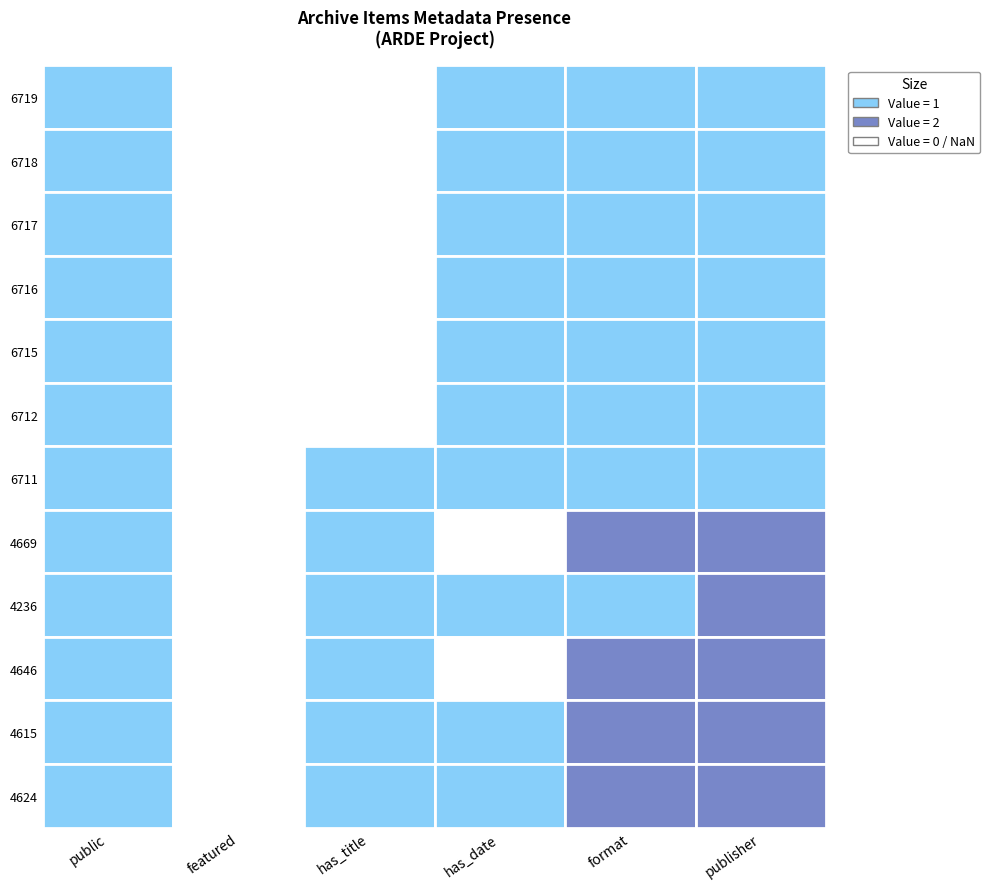

What is the average value of the 6711 series?

1